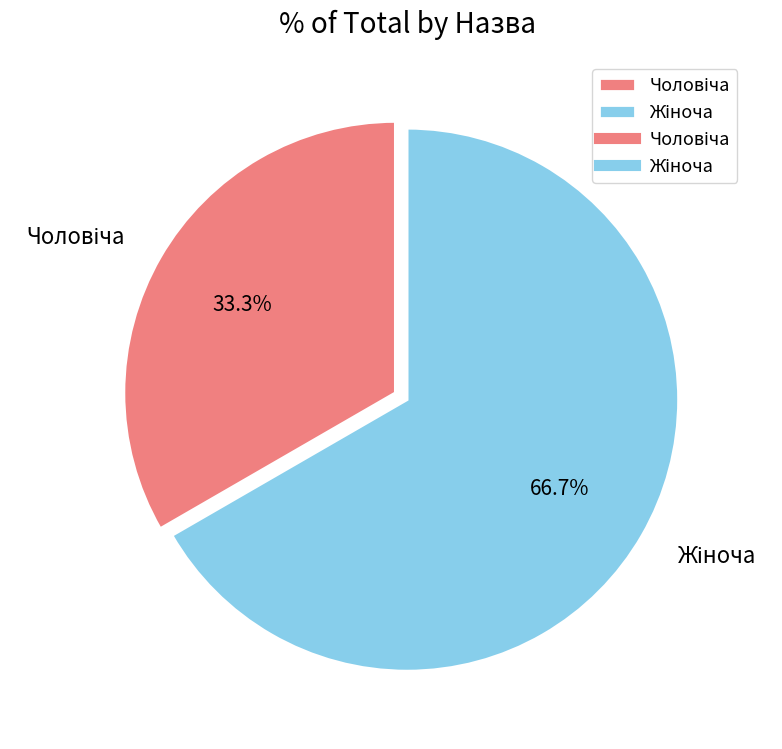

Does any single category account for the majority?

Yes